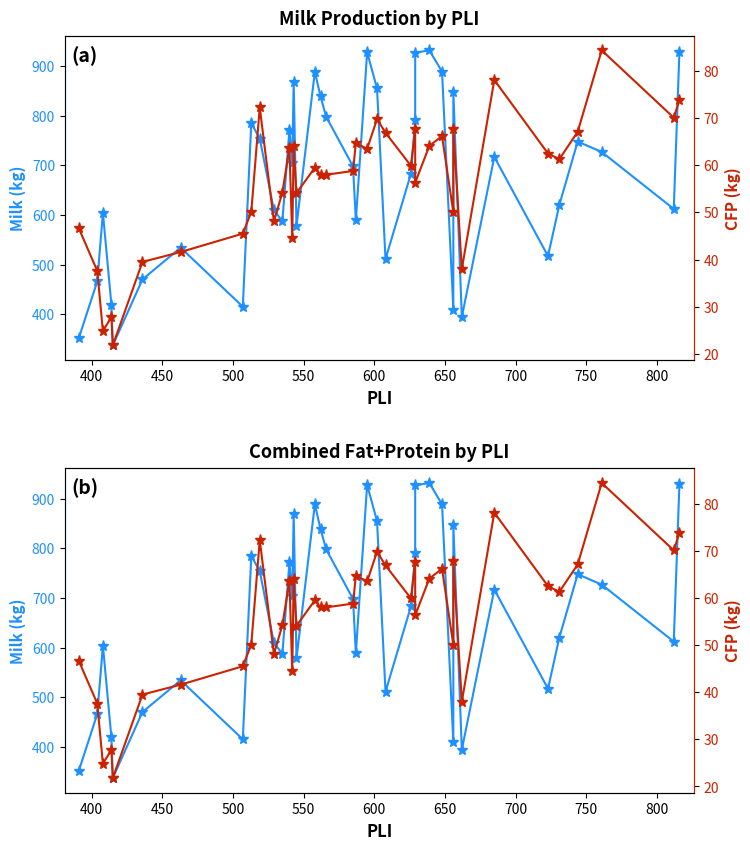

True or false: Milk (kg) and CFP (kg) intersect in this chart.

False